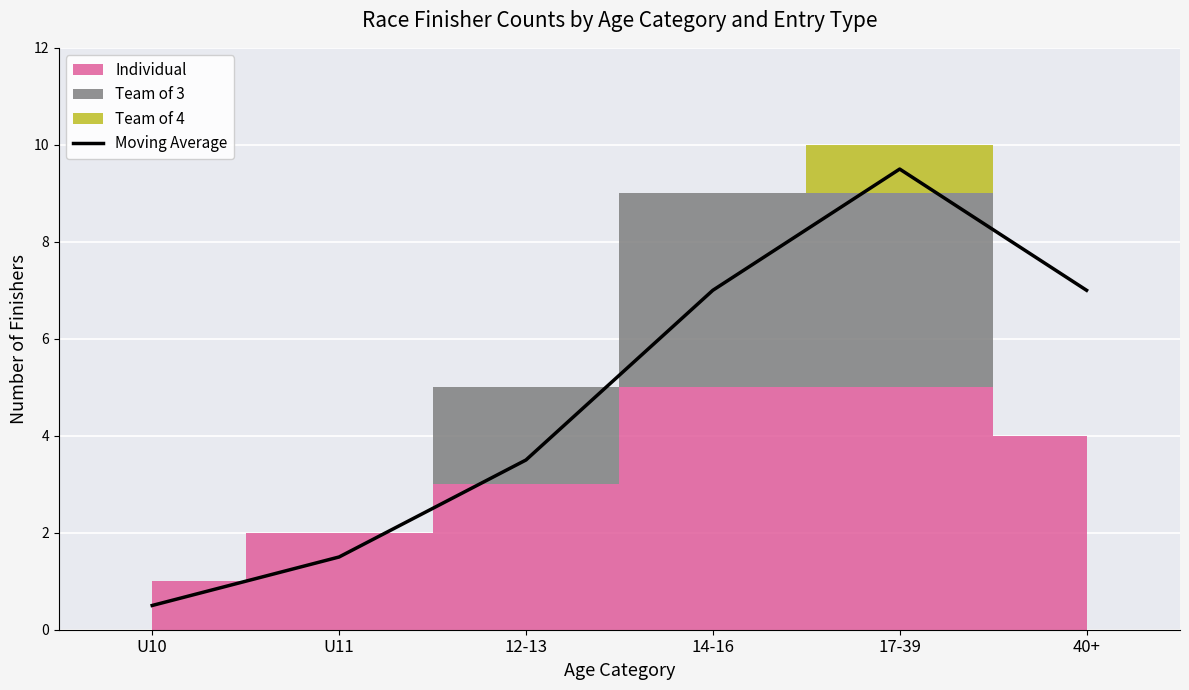

What is the label of the 1st point from the left?

U10